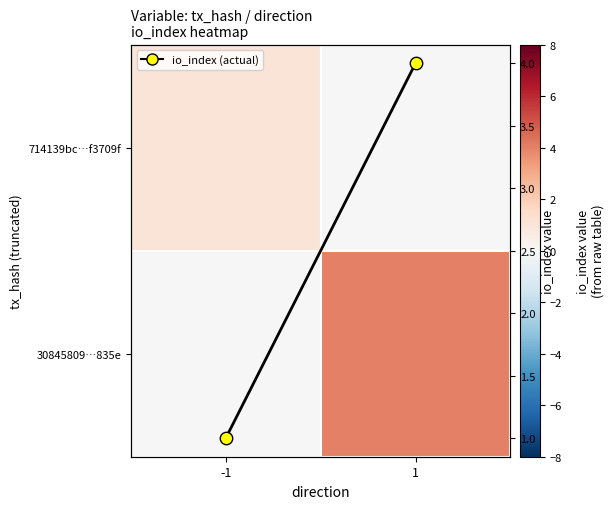

How many values in the 714139bc…f3709f series are below 1?

1